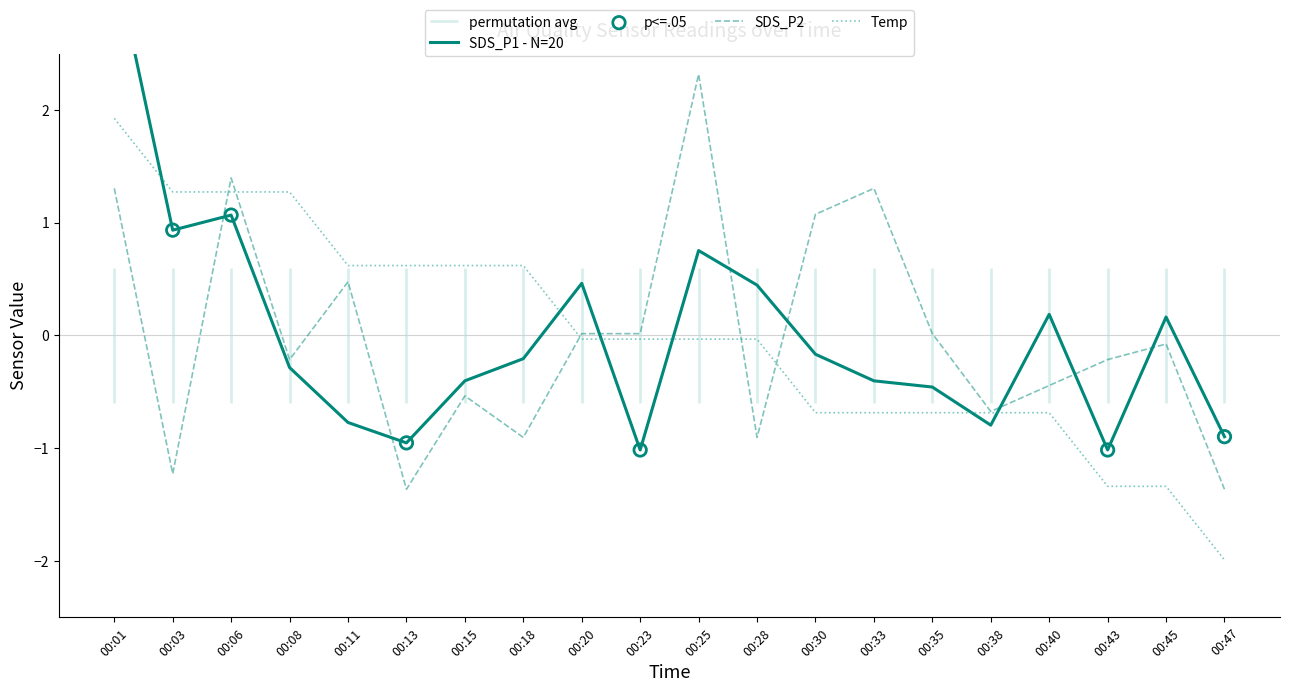

What is the total value across all series at 00:47?

-4.3